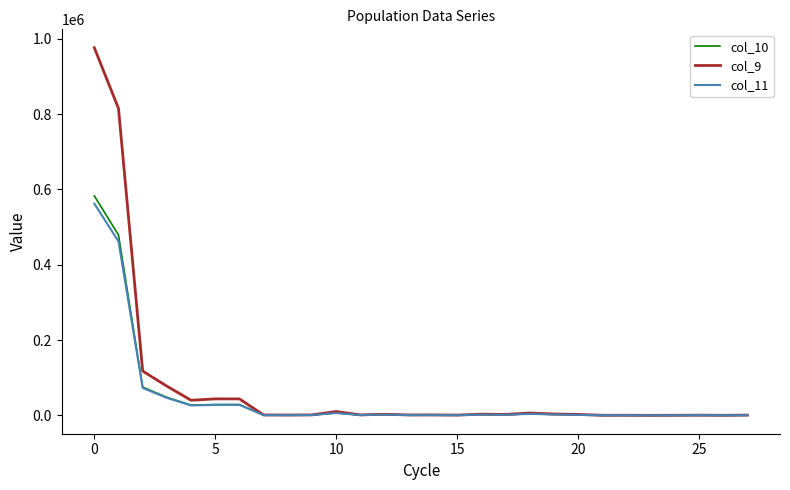

Which series has the largest range (max minus min)?

col_9